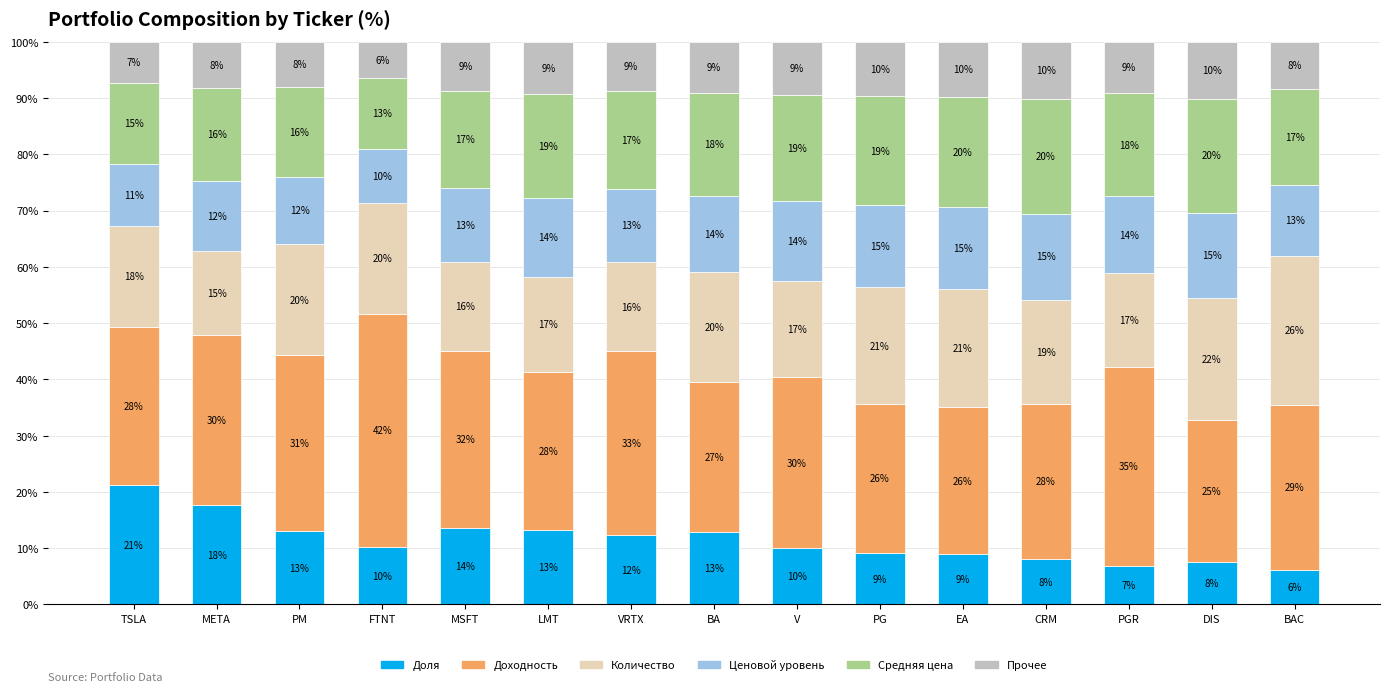

What is the total value across all series at LMT?

100.0